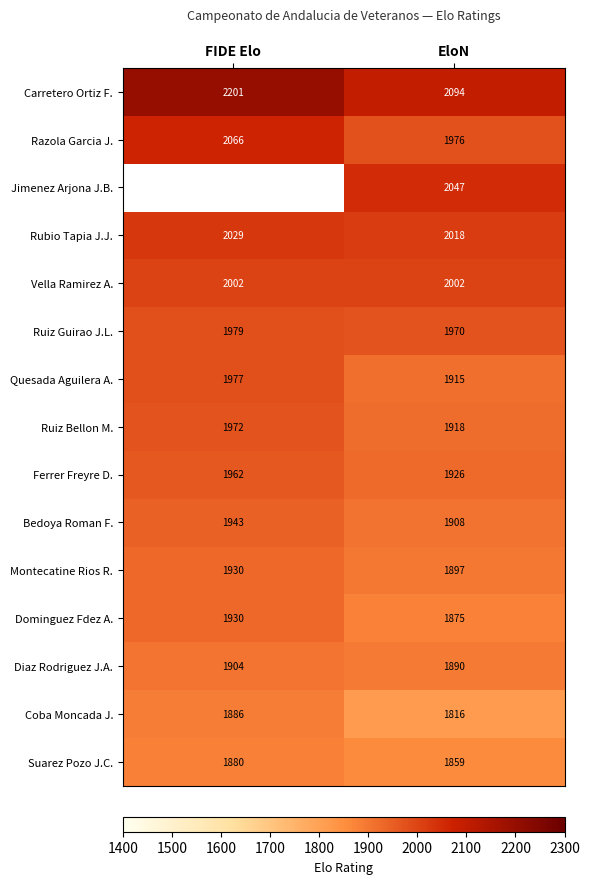

Which category has the lowest value in the Ferrer Freyre D. series?

EloN